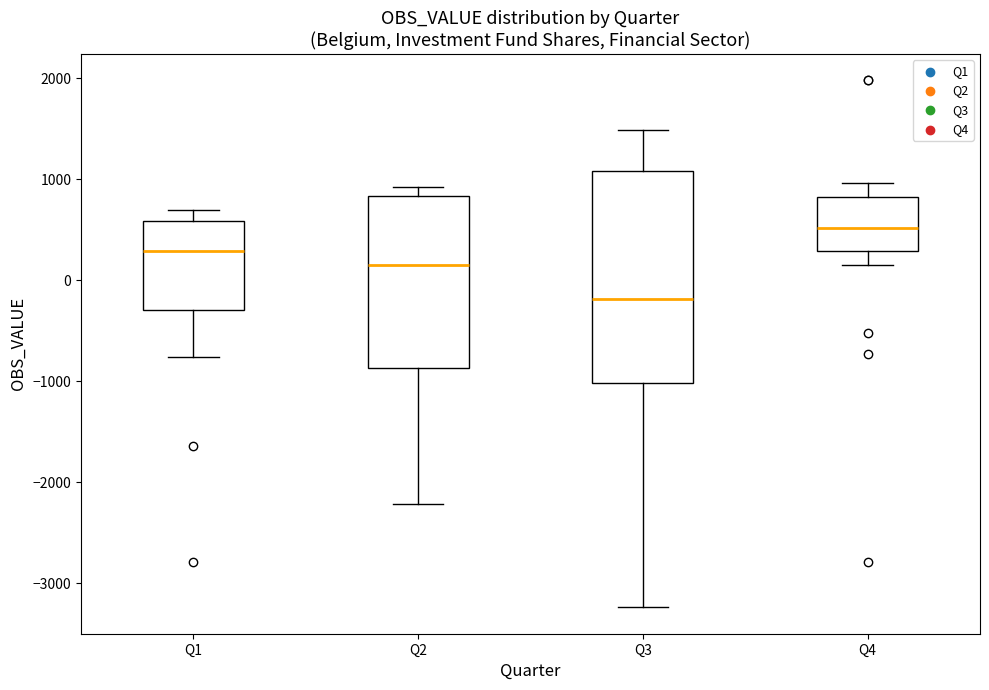

Where is the upper edge of the box for Q2 on the y-axis? The values are not printed on the chart, so give them approximately, as read against the axis.

800